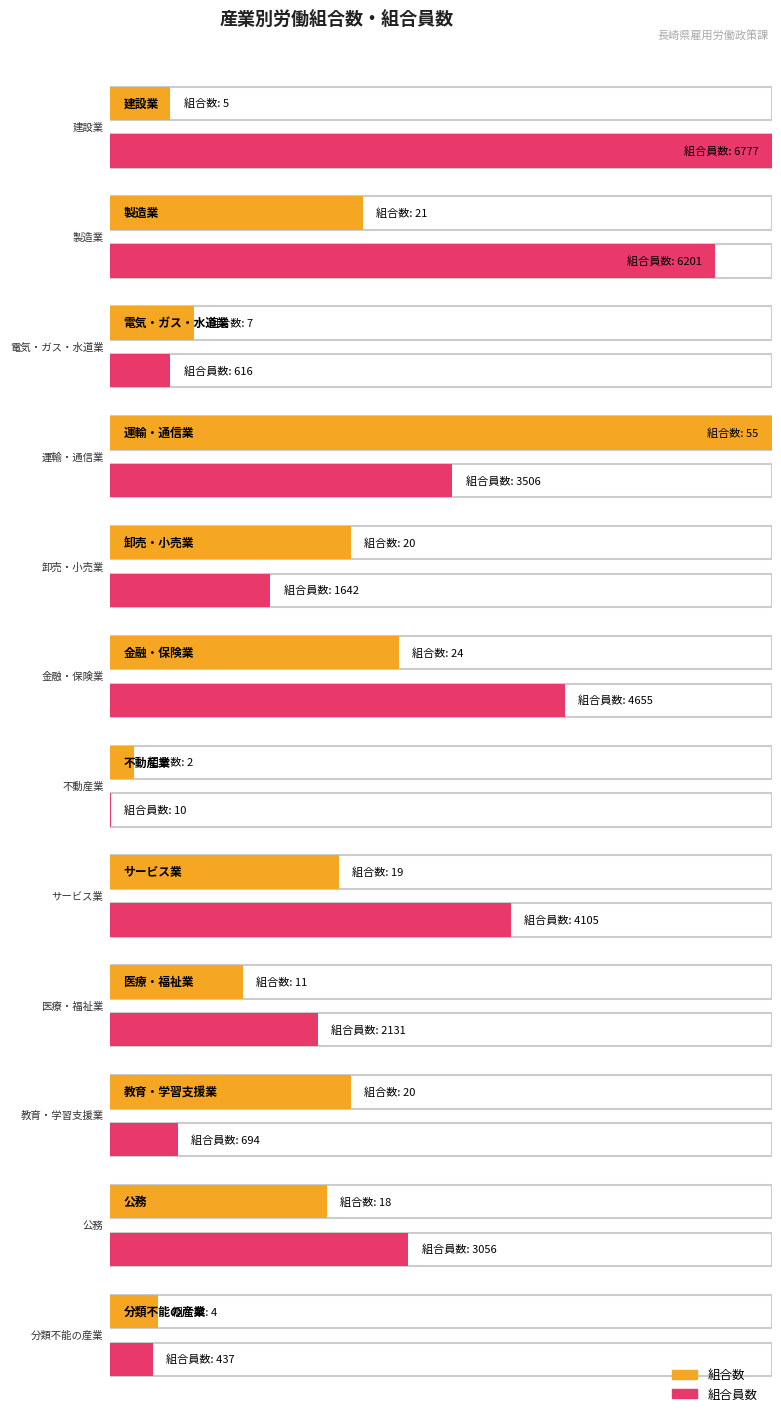

What is the average value of the 組合員数 series?

2819